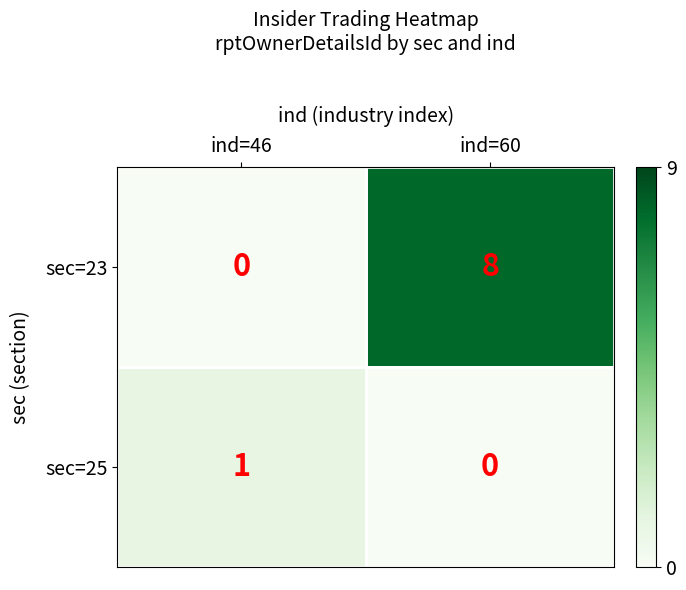

How many series are shown in this chart?

2